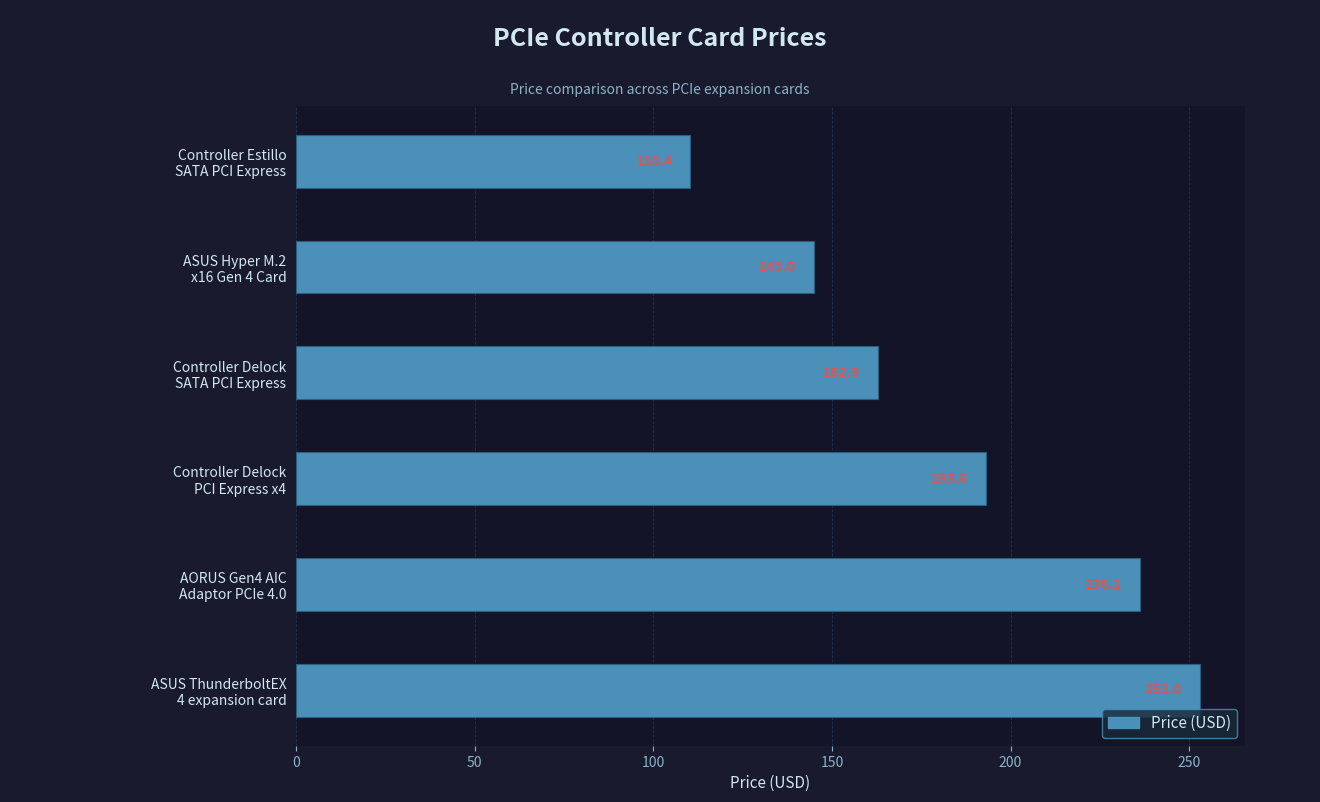

What is the value of the 5th bar from the top?

236.1